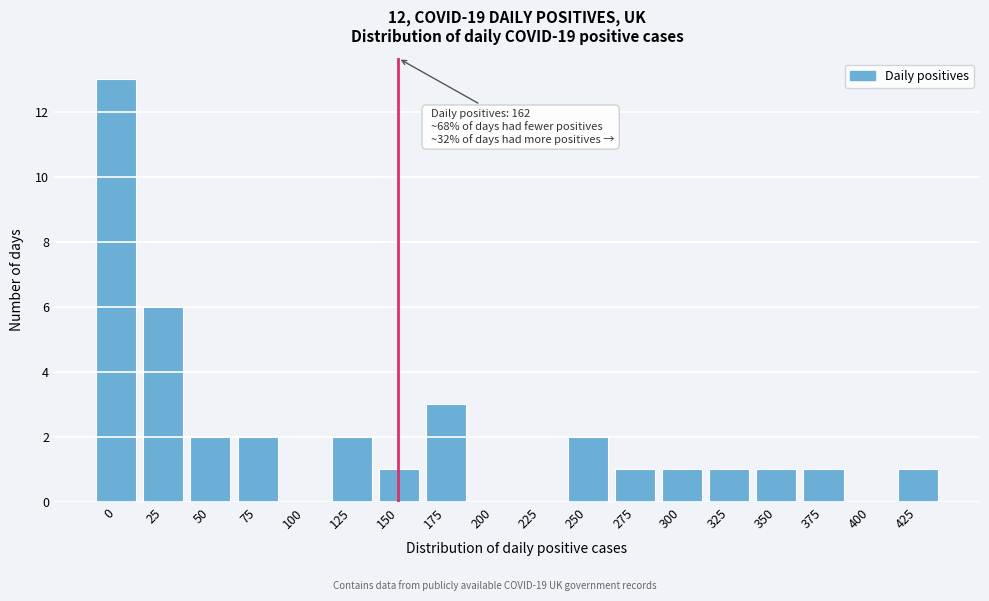

Reading right to left, transcribe all the data shown in this chart.

425=1	400=0	375=1	350=1	325=1	300=1	275=1	250=2	225=0	200=0	175=3	150=1	125=2	100=0	75=2	50=2	25=6	0=13